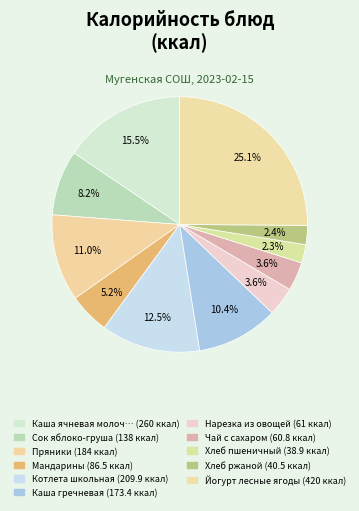

What is the smallest slice in the pie chart?

Хлеб пшеничный